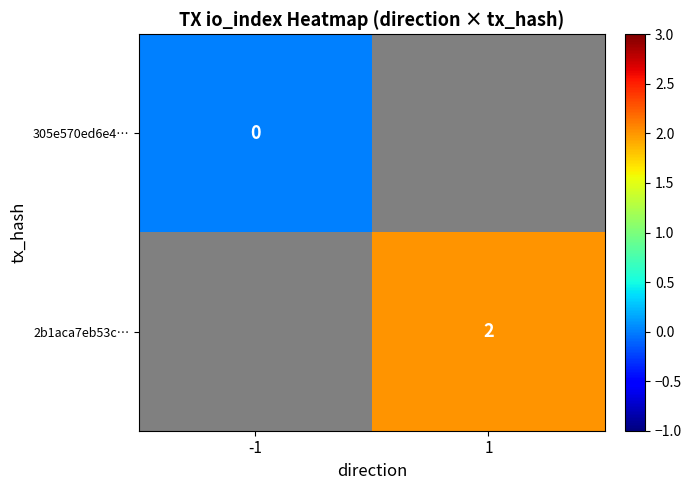

Which label corresponds to the largest value in the chart?

1